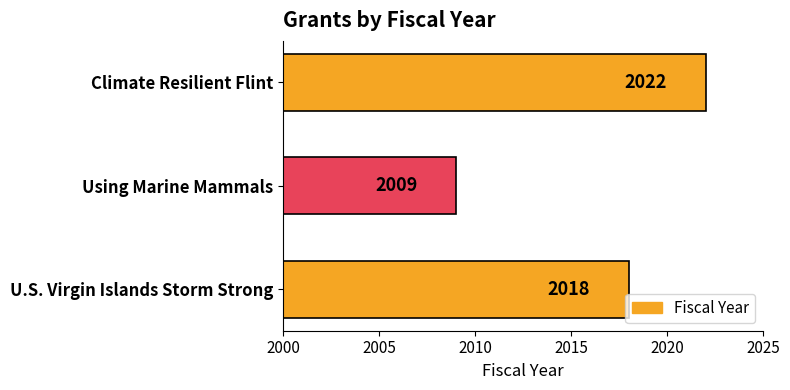

How many data points does each series have?

3